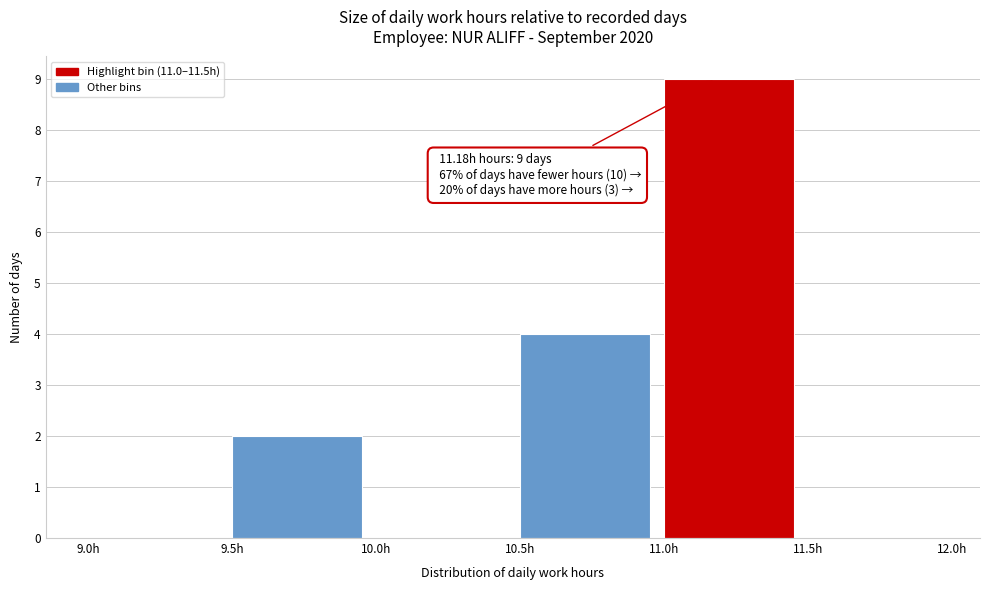

Which range on the x-axis has the tallest bar?

11.0 to 11.5